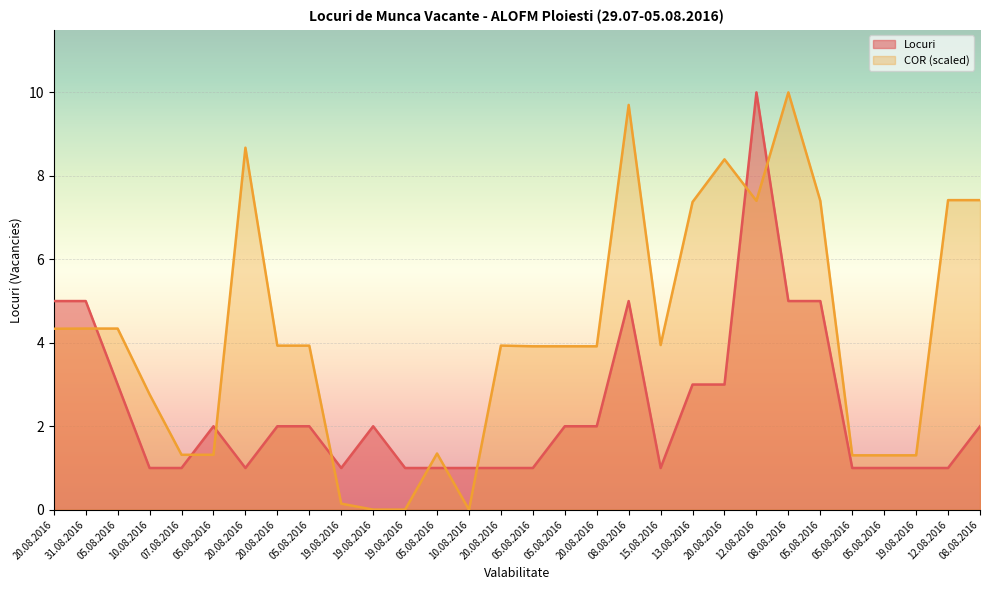

Between 13.08.2016 and 08.08.2016, which series saw the biggest shift?

Locuri